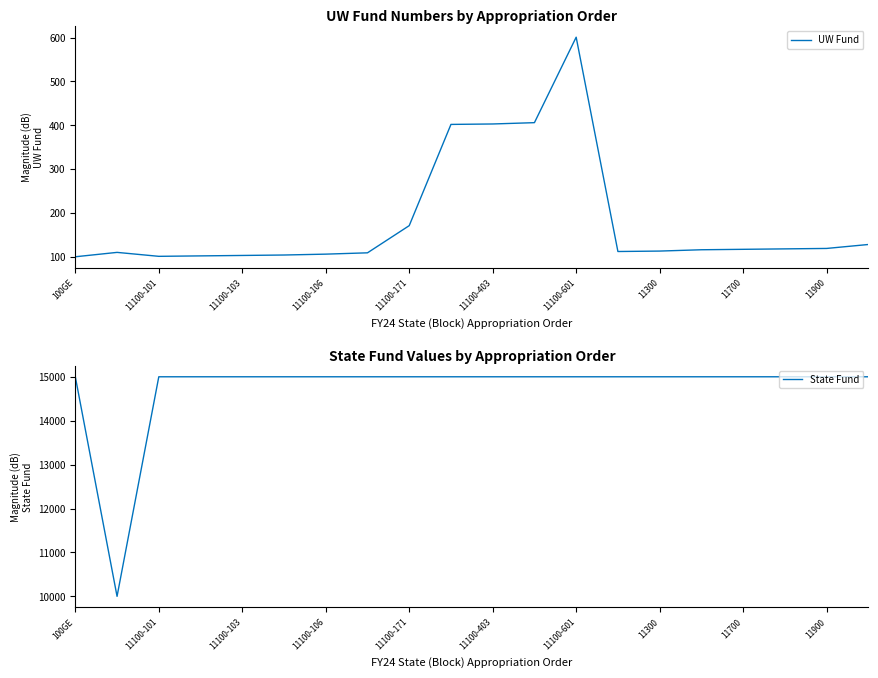

What is the label of the 20th point from the left?

19